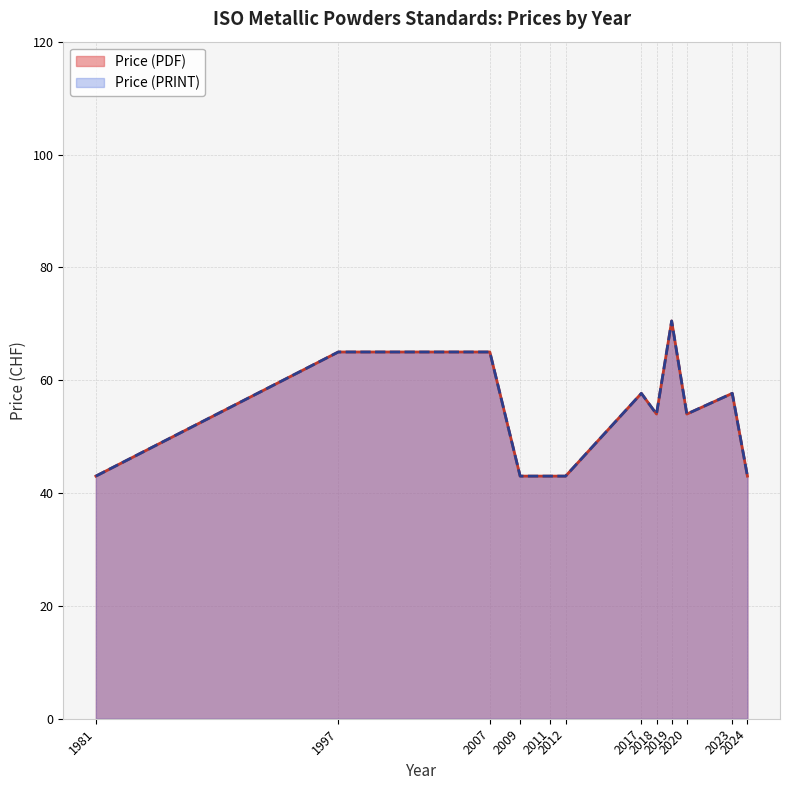

Is it true that Price (PDF) equals 58 at 2011?

False